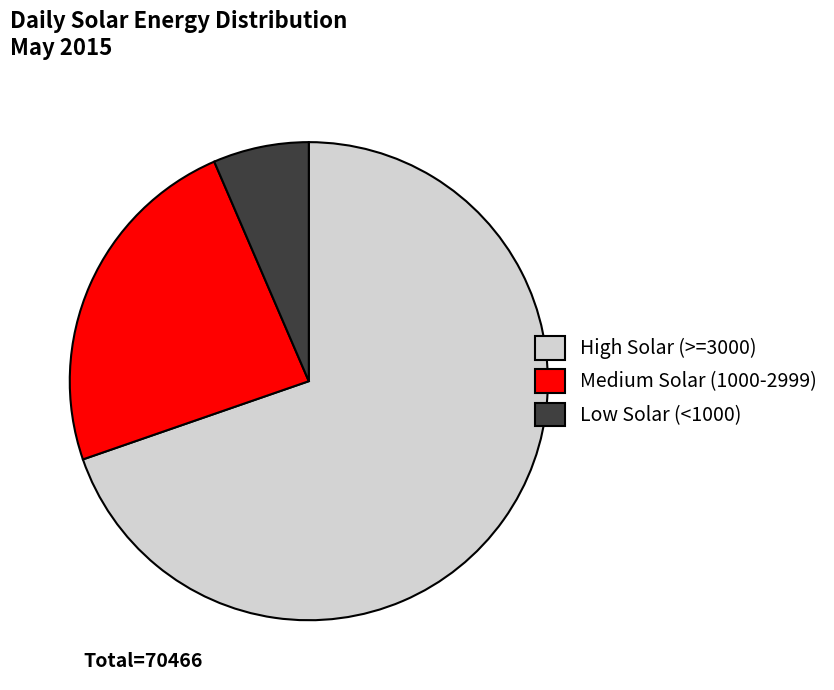

What is the smallest slice in the pie chart?

Low Solar (<1000)